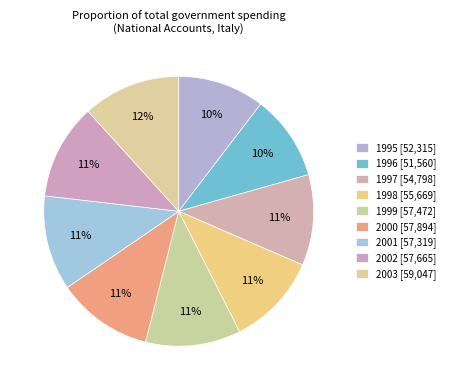

Which has a higher value, 2000 or 1997?

2000